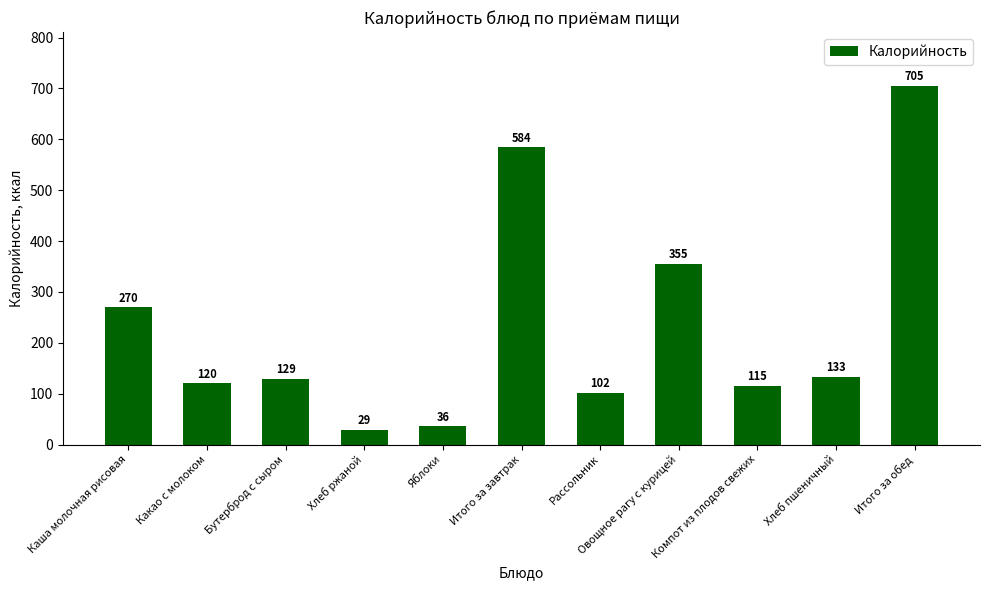

Does the chart contain stacked bars?

No